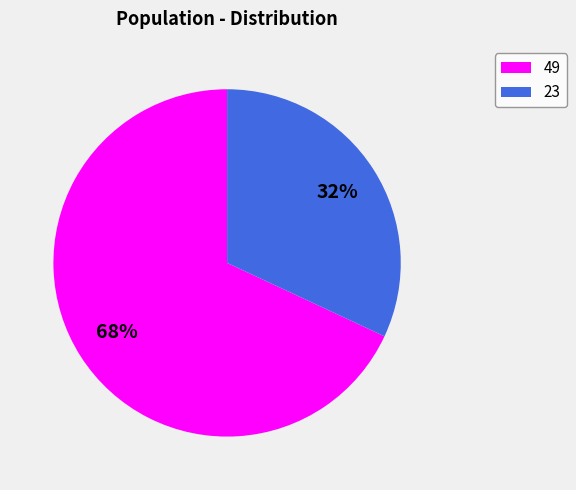

To the nearest percent, what is the average slice percentage?

50%